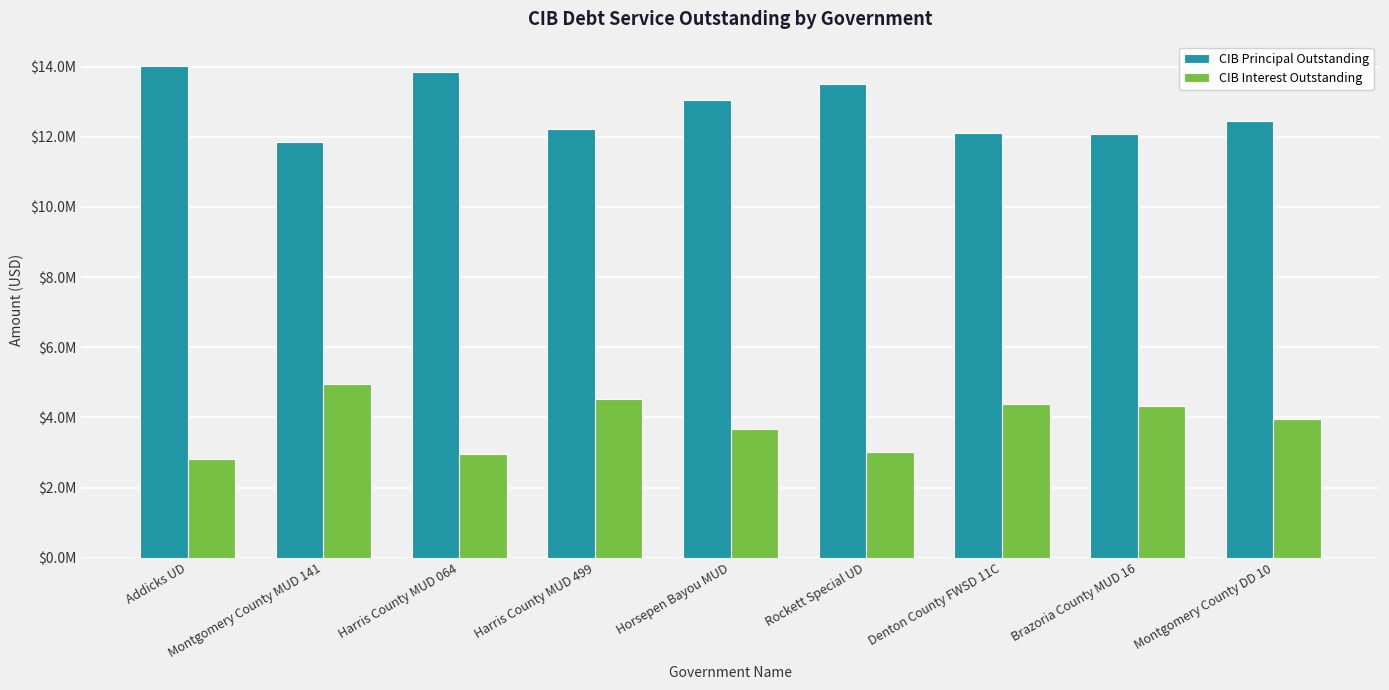

What is the difference between the maximum and second lowest values in the CIB Interest Outstanding series?

2012261.0